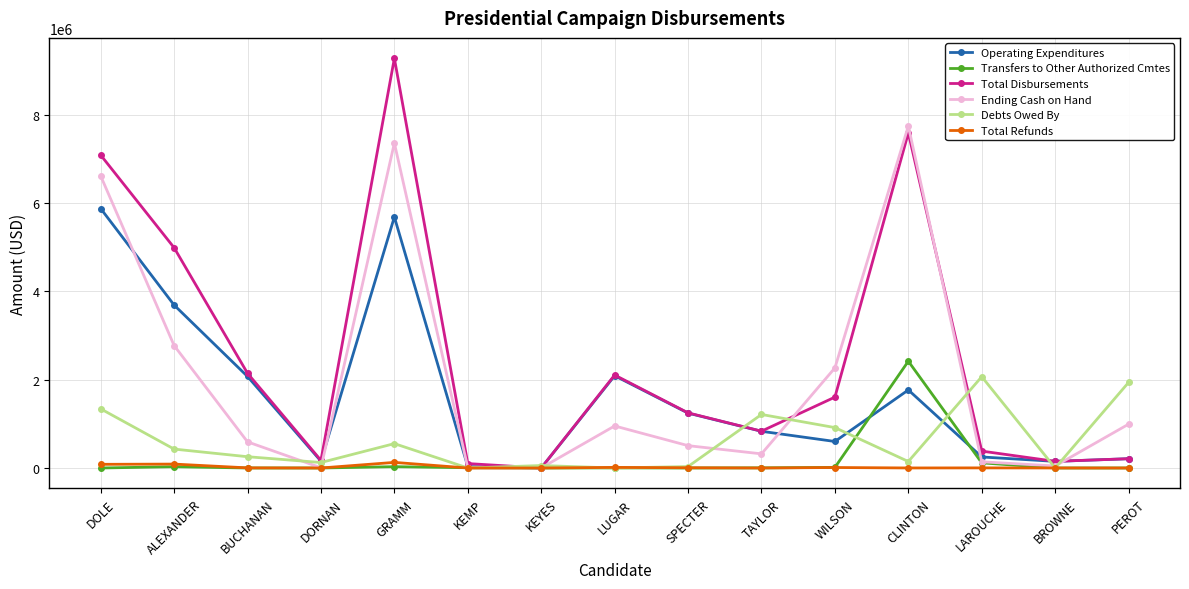

What is the label of the 11th point from the left?

WILSON